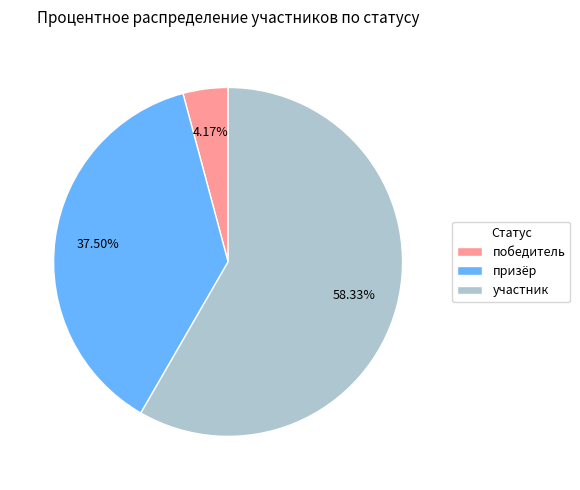

Between участник and призёр, which is larger?

участник